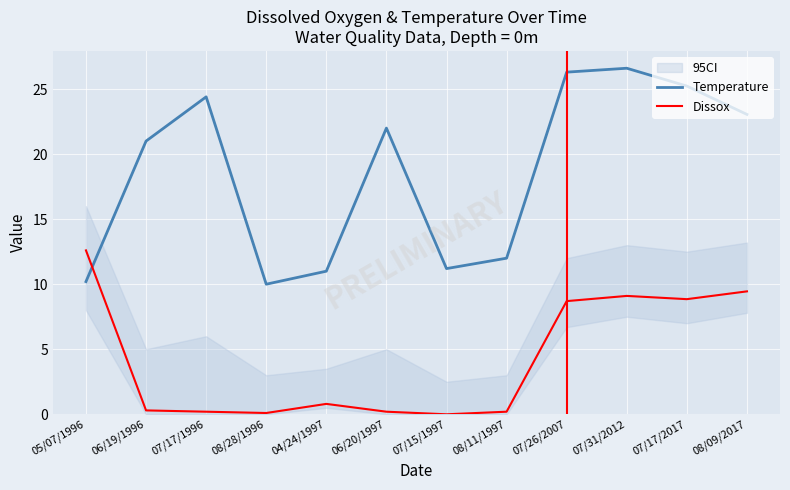

What is the lowest value of the Temperature series?

10.0